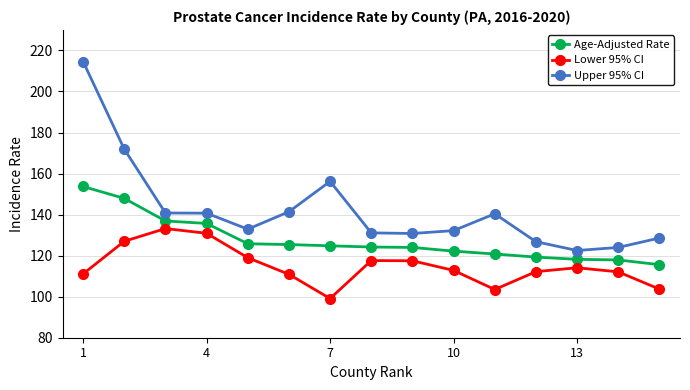

What is the value of the Lower 95% CI point at the 3rd from the left?

133.2